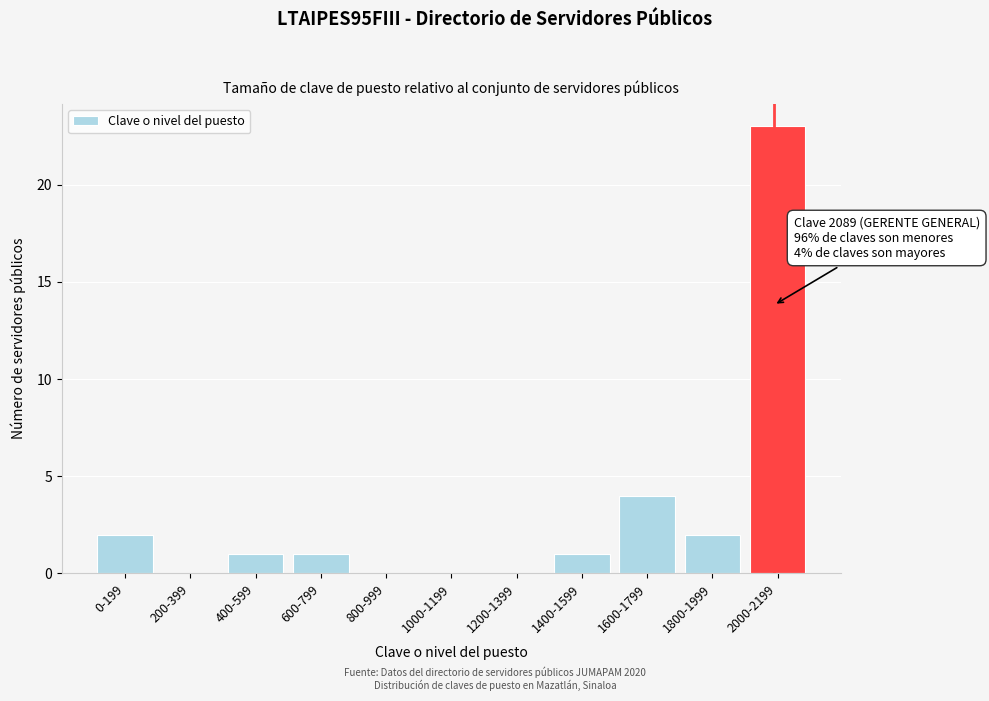

Reading left to right, extract all data points from this chart.

0-199=2	200-399=0	400-599=1	600-799=1	800-999=0	1000-1199=0	1200-1399=0	1400-1599=1	1600-1799=4	1800-1999=2	2000-2199=23